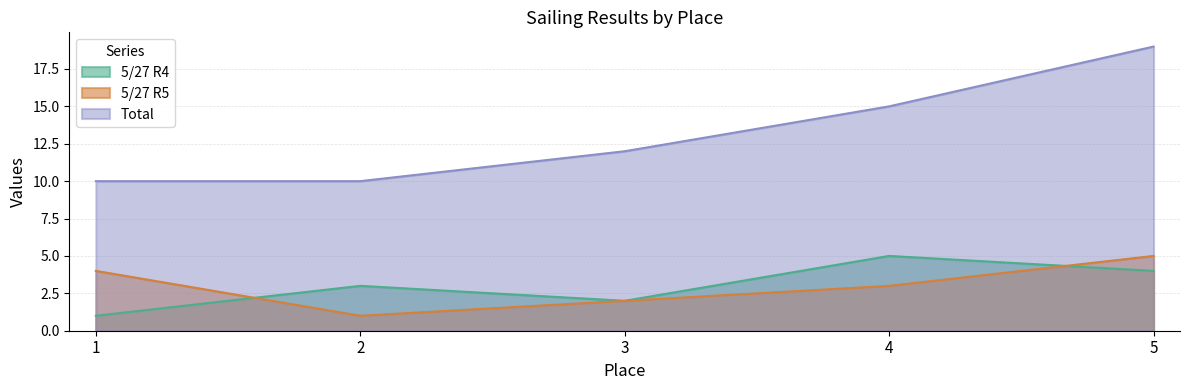

Which series has the largest total across all categories?

Total